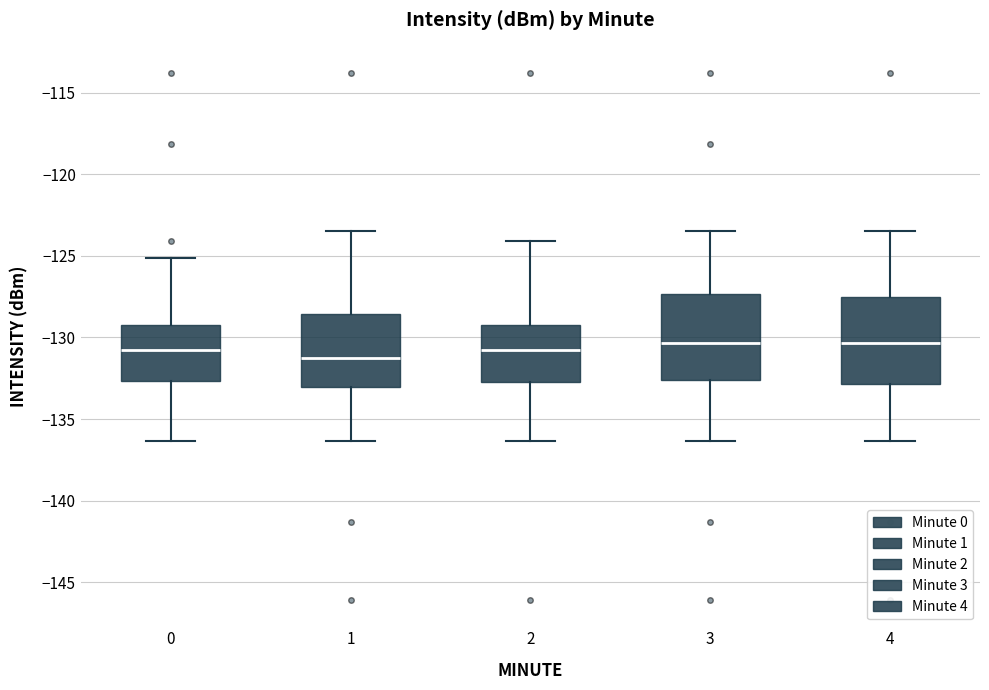

Reading left to right, read every box against the y-axis: the position of its median line, the range the box covers, and the ends of its whiskers. The values are not printed on the chart, so give them approximately, as read against the axis.

0: median -131.0, box -132.5 to -129.0, whiskers -136.5 to -125.0
1: median -131.5, box -133.0 to -128.5, whiskers -136.5 to -123.5
2: median -131.0, box -132.5 to -129.0, whiskers -136.5 to -124.0
3: median -130.5, box -132.5 to -127.5, whiskers -136.5 to -123.5
4: median -130.5, box -133.0 to -127.5, whiskers -136.5 to -123.5